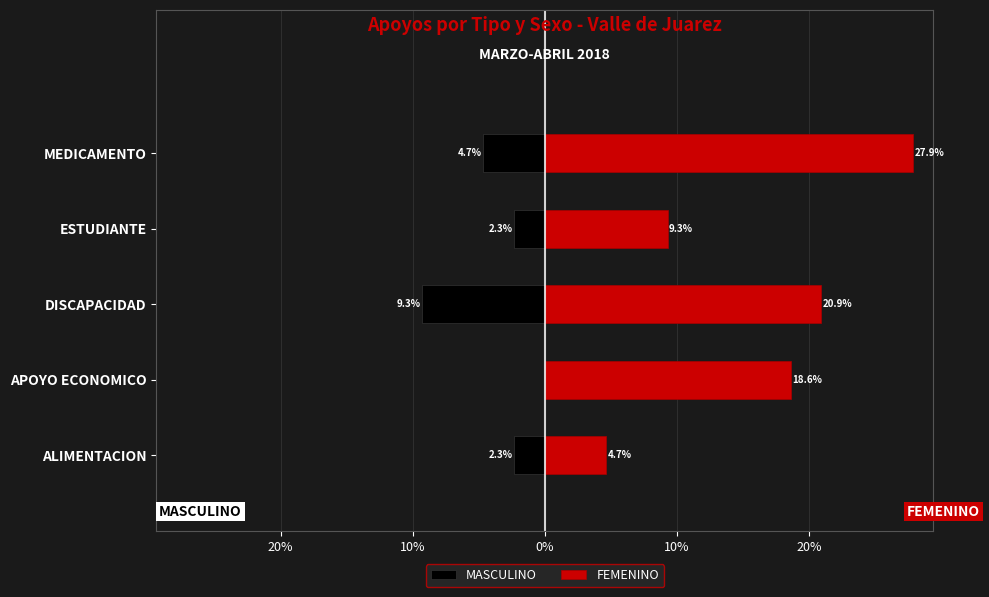

Is it true that MASCULINO equals -3.9 at ALIMENTACION?

False